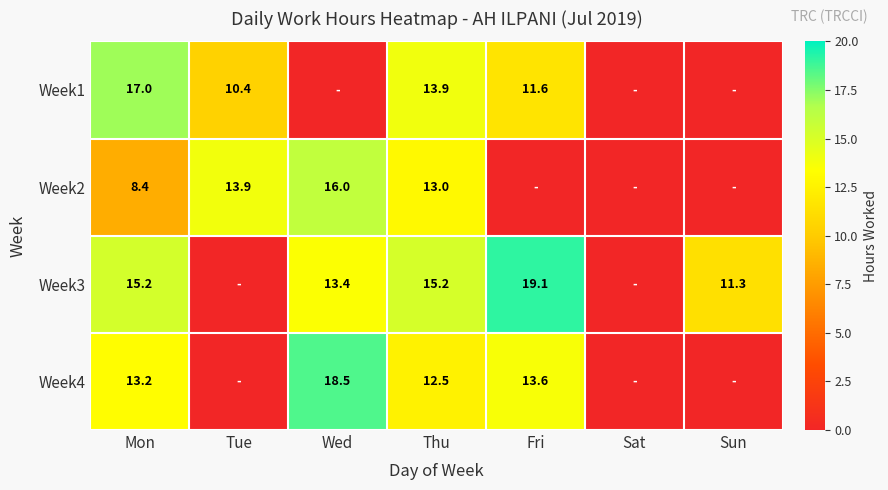

At Thu, list the series in order from largest to smallest.

Week3, Week1, Week2, Week4